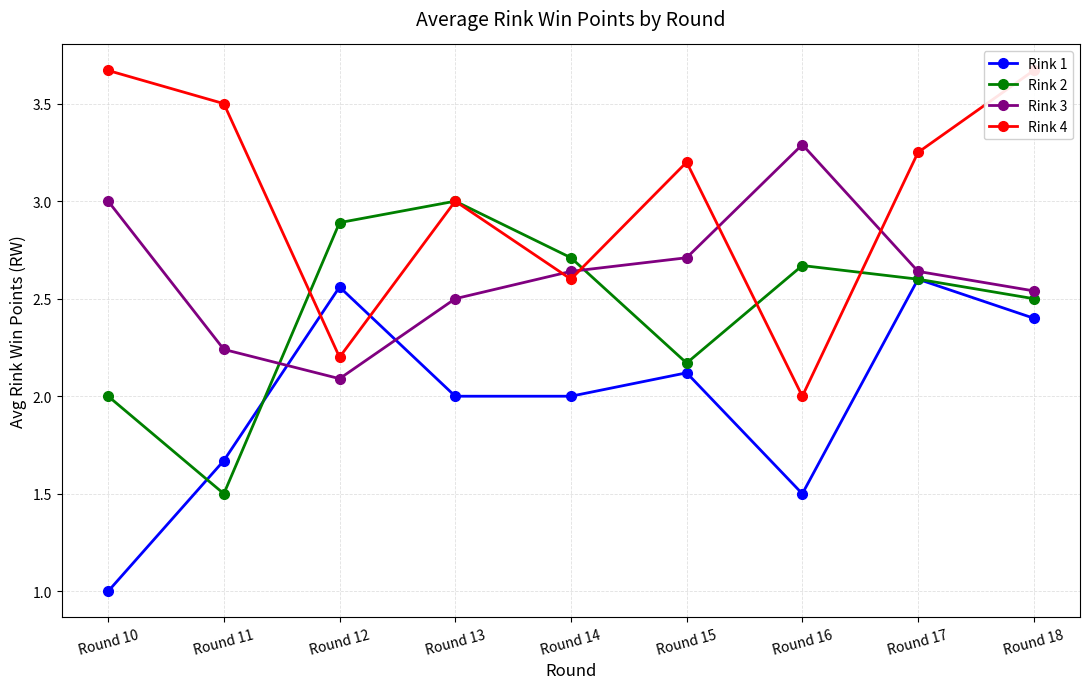

What are all the series names shown in the legend?

Rink 1, Rink 2, Rink 3, Rink 4